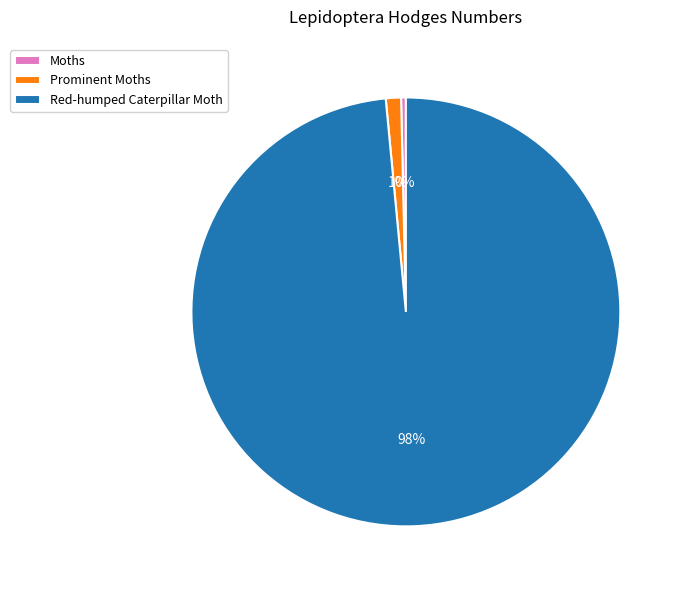

To the nearest percent, what is the combined percentage of Moths and Red-humped Caterpillar Moth?

99%